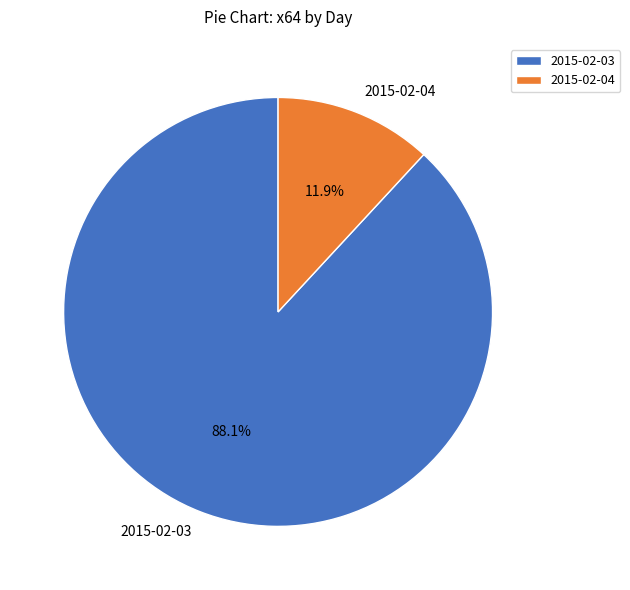

Which has a higher value, 2015-02-03 or 2015-02-04?

2015-02-03